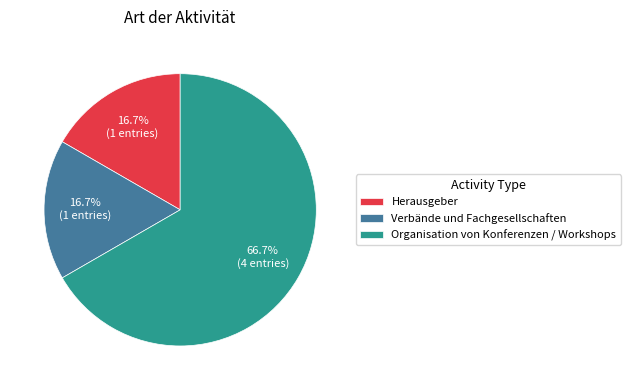

Which has a higher value, Organisation von Konferenzen / Workshops or Herausgeber?

Organisation von Konferenzen / Workshops